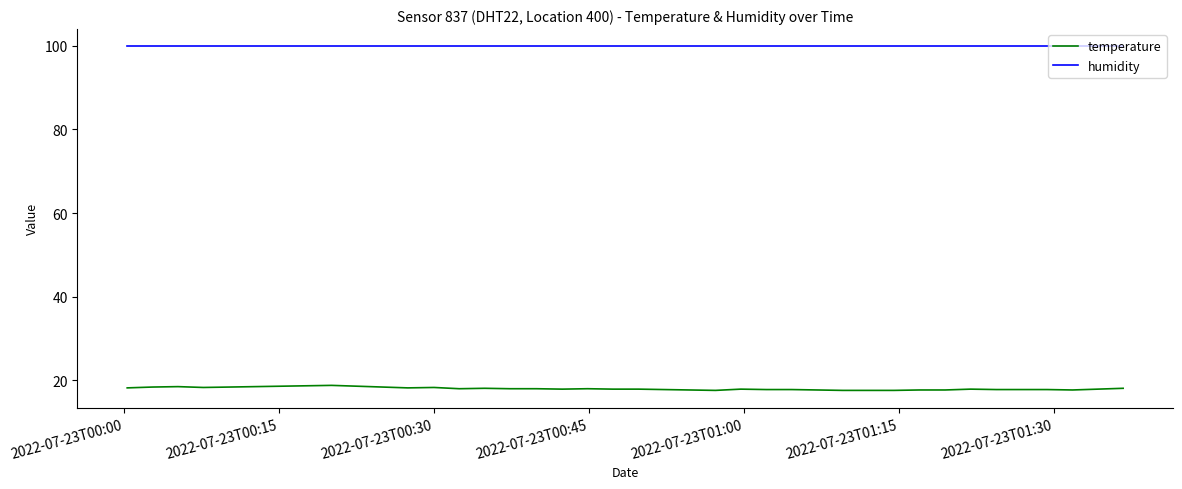

Which series has the largest total across all categories?

humidity